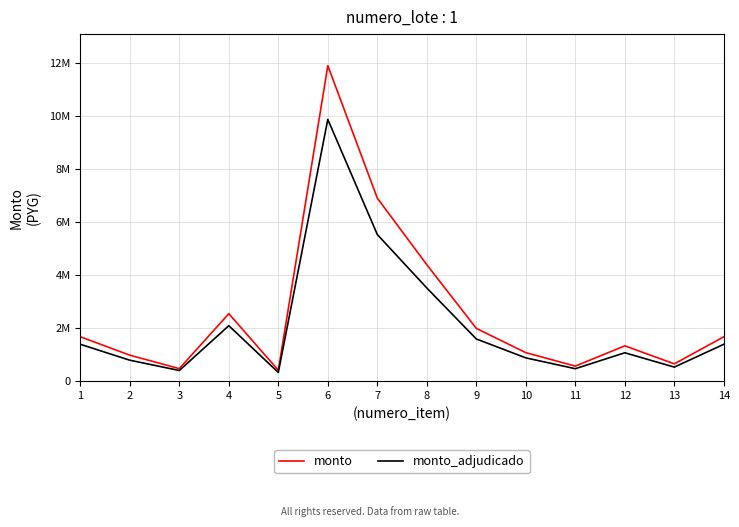

Does the chart have visible grid lines?

Yes